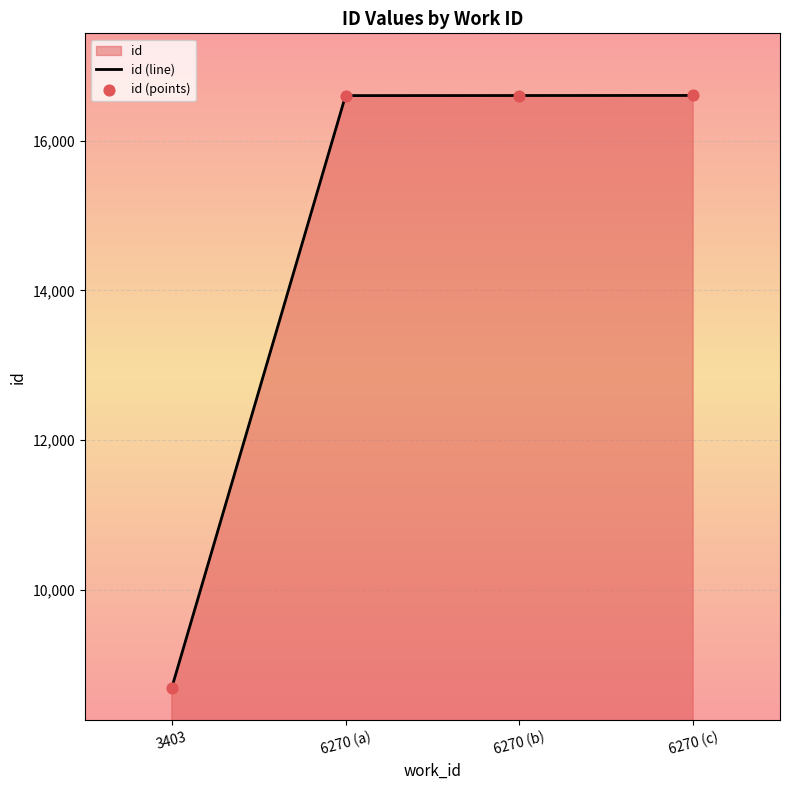

What is the minimum value shown in the chart?

8690